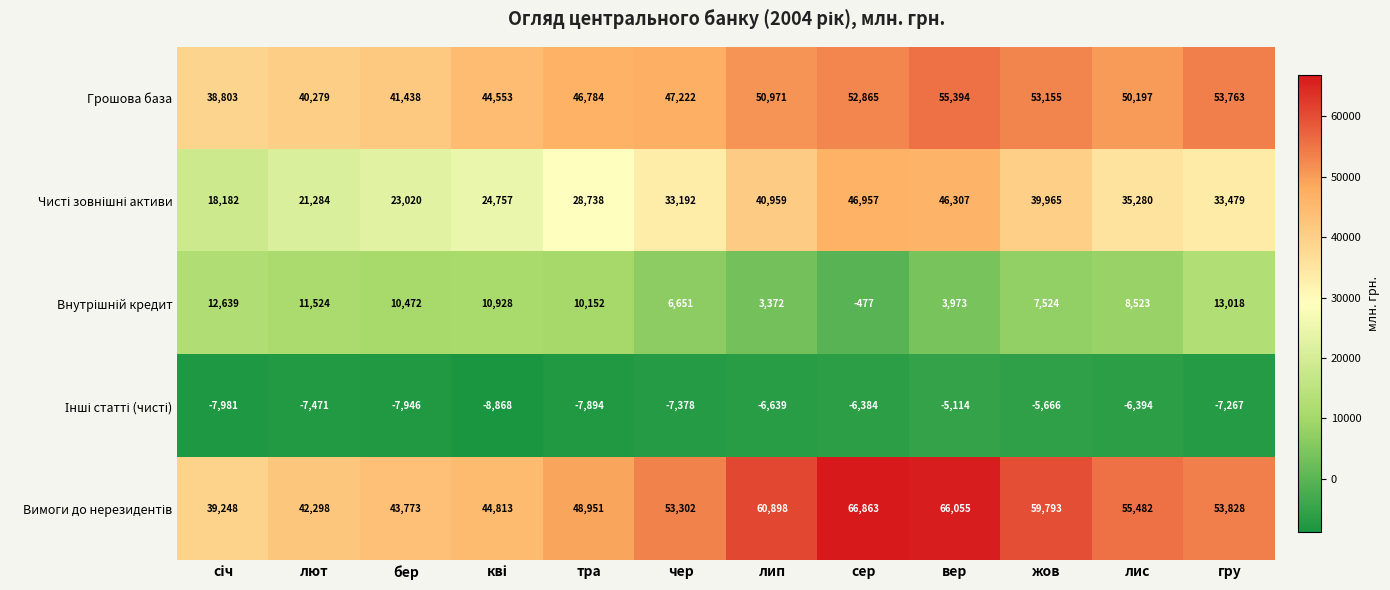

What is the maximum value for Грошова база?

55394